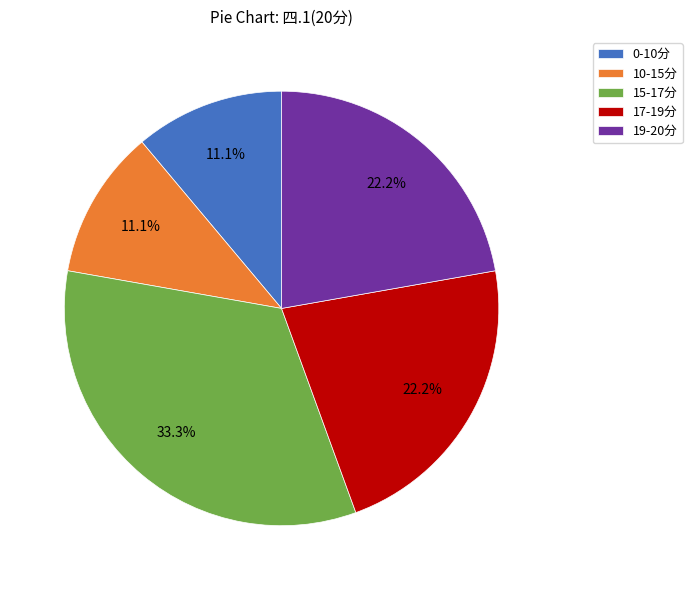

Does 17-19分 account for over 50% of the chart?

No